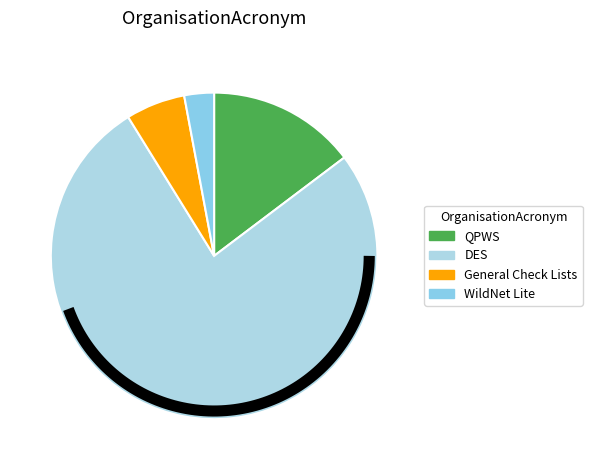

What is the ratio of the value at QPWS to the value at WildNet Lite?

5.0